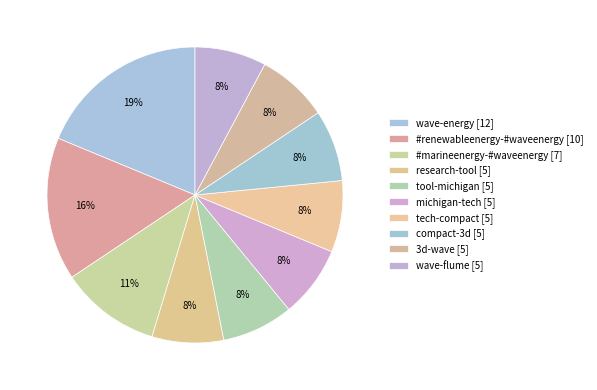

Does any single category account for the majority?

No